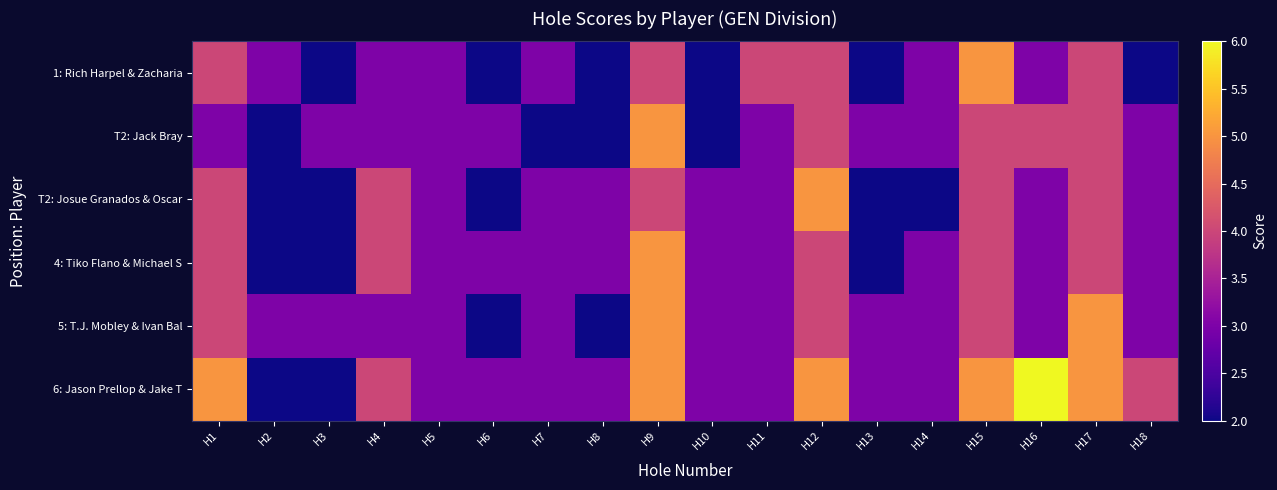

Rank the series by their maximum value, from lowest to highest.

1: Rich Harpel & Zacharia, T2: Jack Bray, T2: Josue Granados & Oscar, 4: Tiko Flano & Michael S, 5: T.J. Mobley & Ivan Bal, 6: Jason Prellop & Jake T